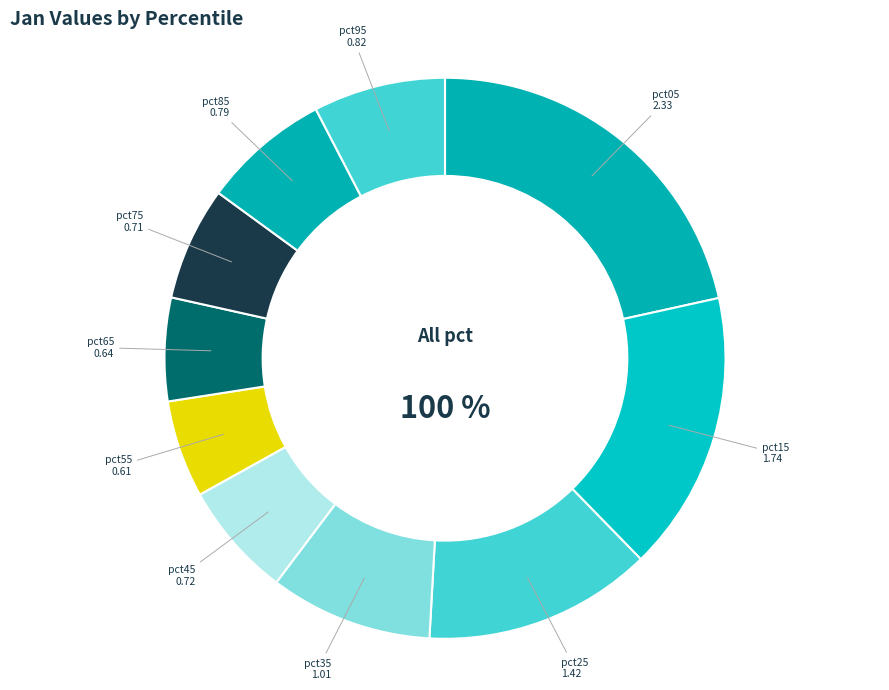

Approximately how many times larger is the value at pct95 compared to pct05?

0.4